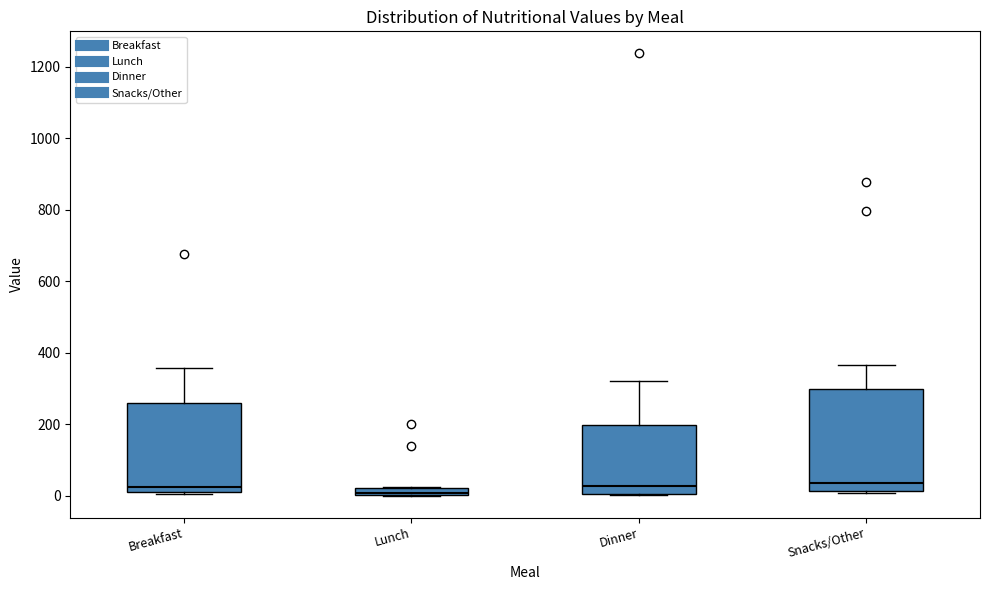

Which box is the tallest, from its lower edge to its upper edge?

Snacks/Other